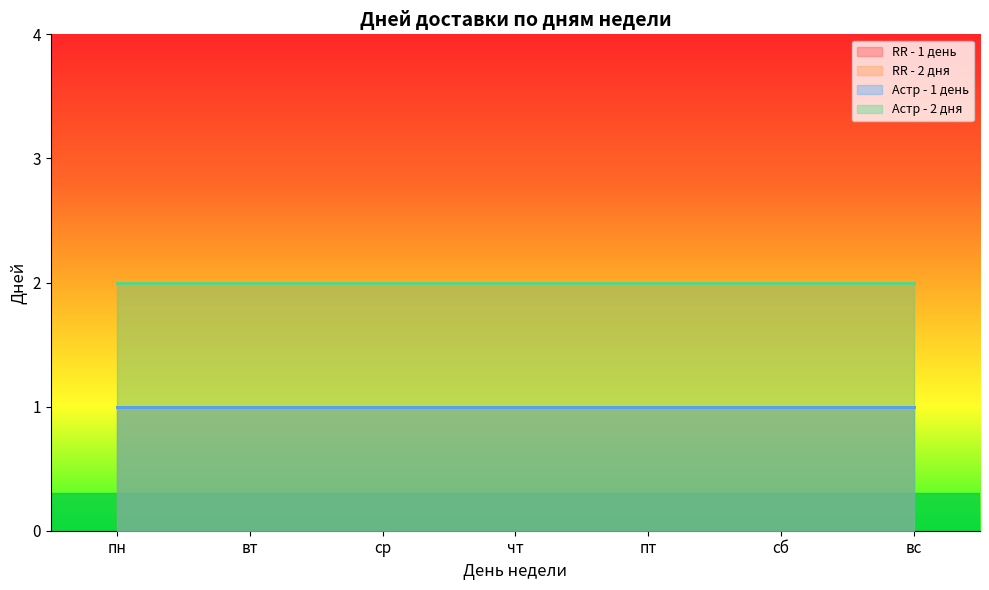

What is the sum of all Астр - 2 дня values?

14